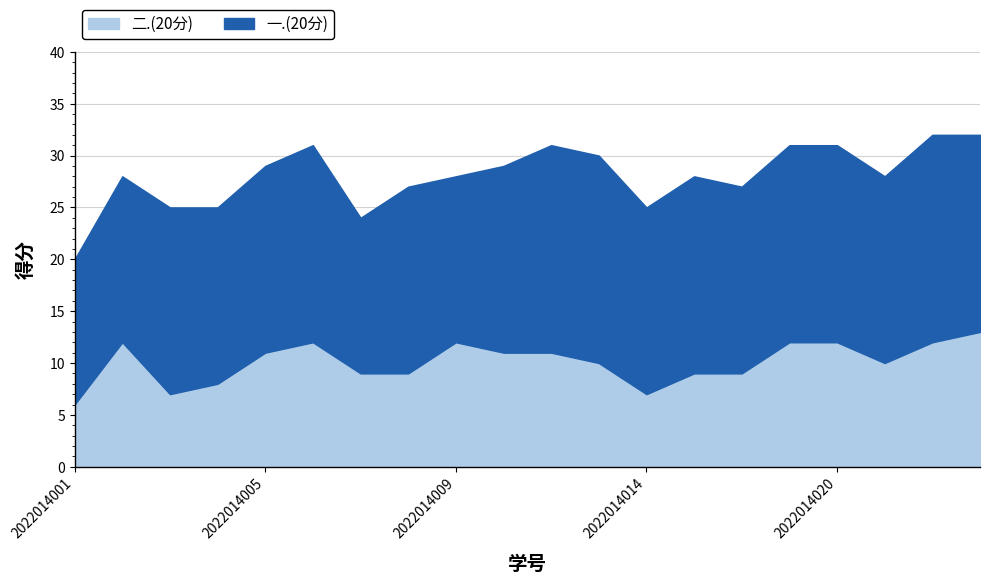

Reading right to left, list all the values displayed in this chart.

一.(20分): 2022014023=19	2022014022=20	2022014021=18	2022014020=19	2022014019=19	2022014016=18	2022014015=19	2022014014=18	2022014013=20	2022014011=20	2022014010=18	2022014009=16	2022014008=18	2022014007=15	2022014006=19	2022014005=18	2022014004=17	2022014003=18	2022014002=16	2022014001=14
二.(20分): 2022014023=13	2022014022=12	2022014021=10	2022014020=12	2022014019=12	2022014016=9	2022014015=9	2022014014=7	2022014013=10	2022014011=11	2022014010=11	2022014009=12	2022014008=9	2022014007=9	2022014006=12	2022014005=11	2022014004=8	2022014003=7	2022014002=12	2022014001=6